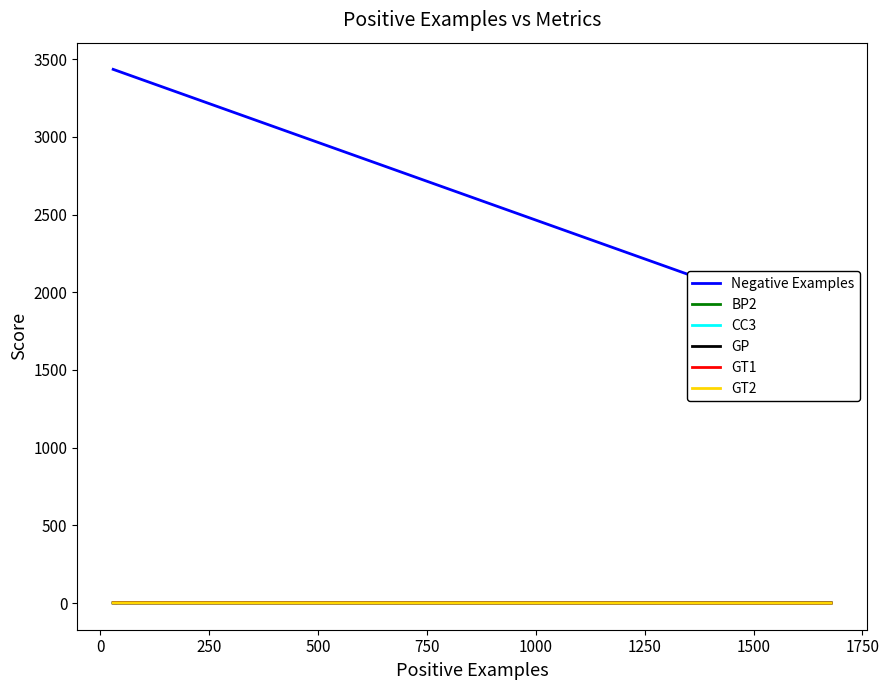

True or false: BP2 and GT1 cross at least once.

True